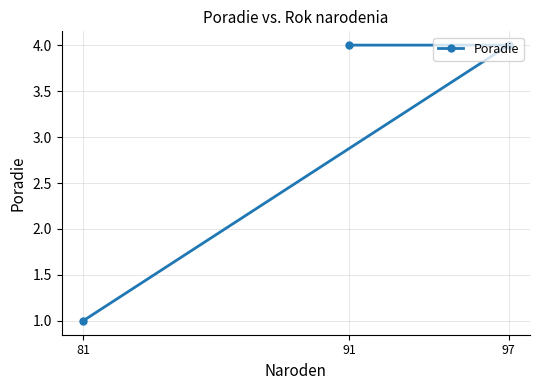

What is the difference between the second highest and minimum values?

3